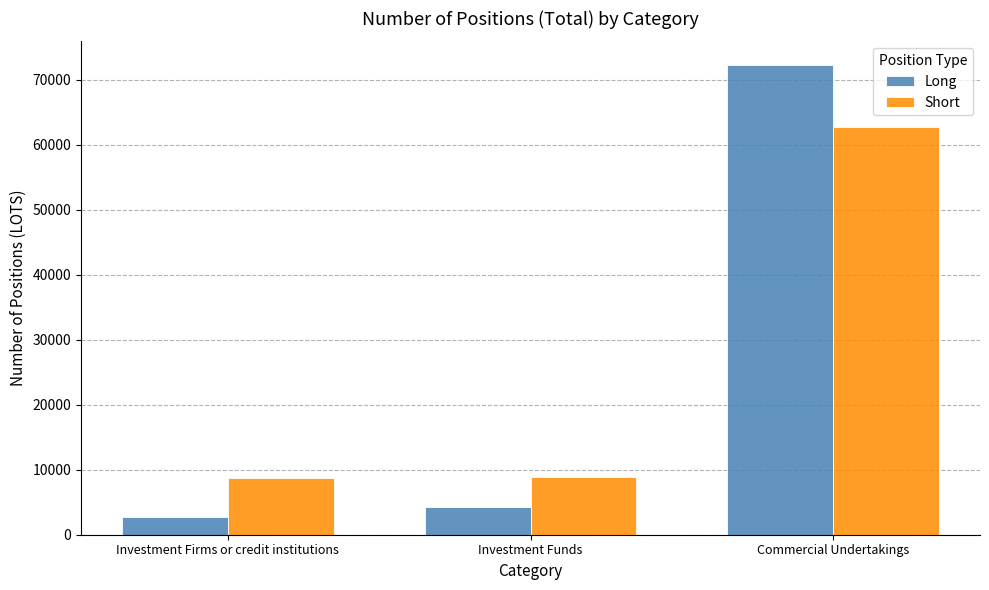

What is the difference between the highest and lowest values at Investment Firms or credit institutions?

5968.1